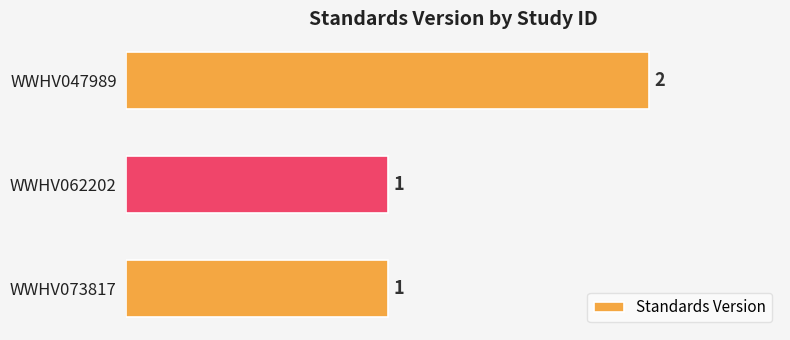

True or false: the data shows 0 at WWHV073817.

False